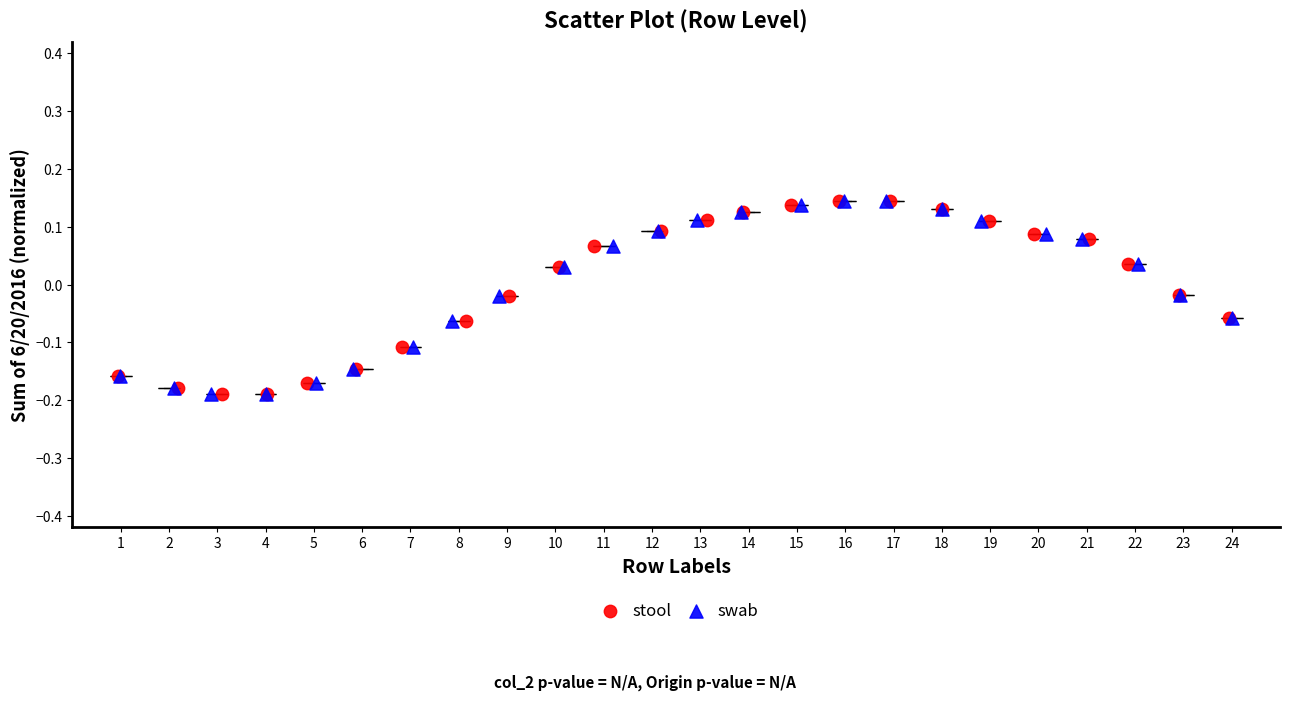

Which series has the largest Y range (max minus min)?

stool